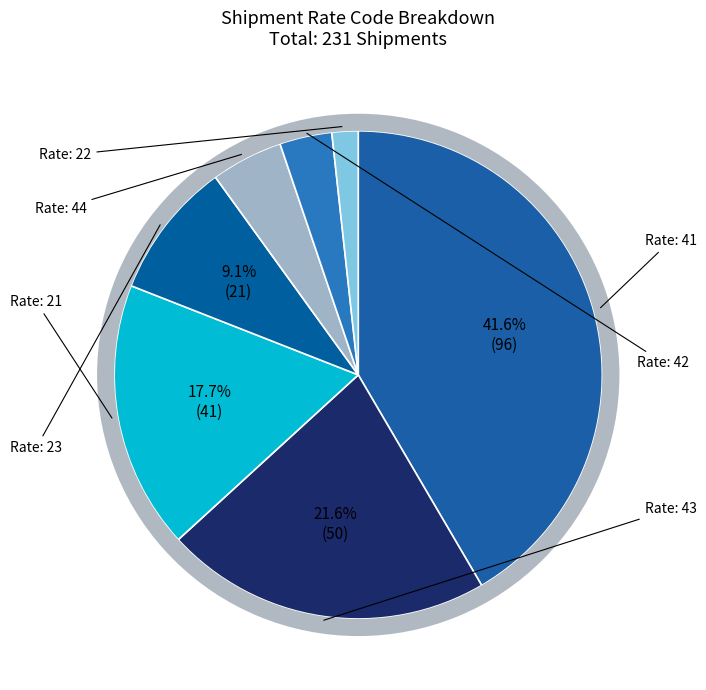

True or false: 44 accounts for 5% of the total.

True